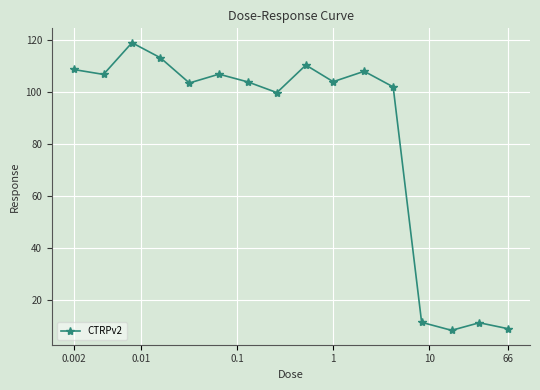

What is the difference between the second highest and second lowest values?

104.3